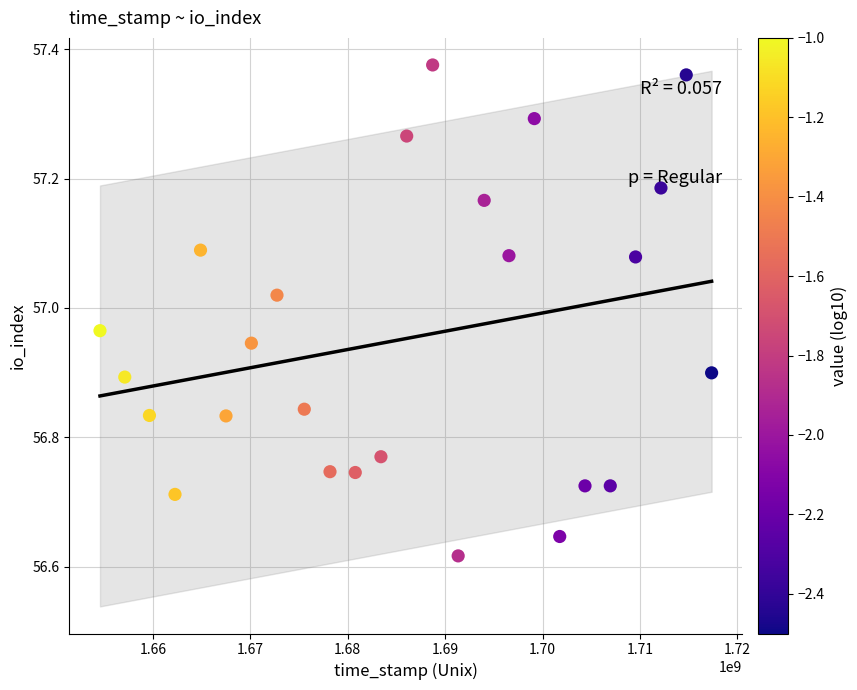

What is the range of X values (max minus min)?

62783901.0